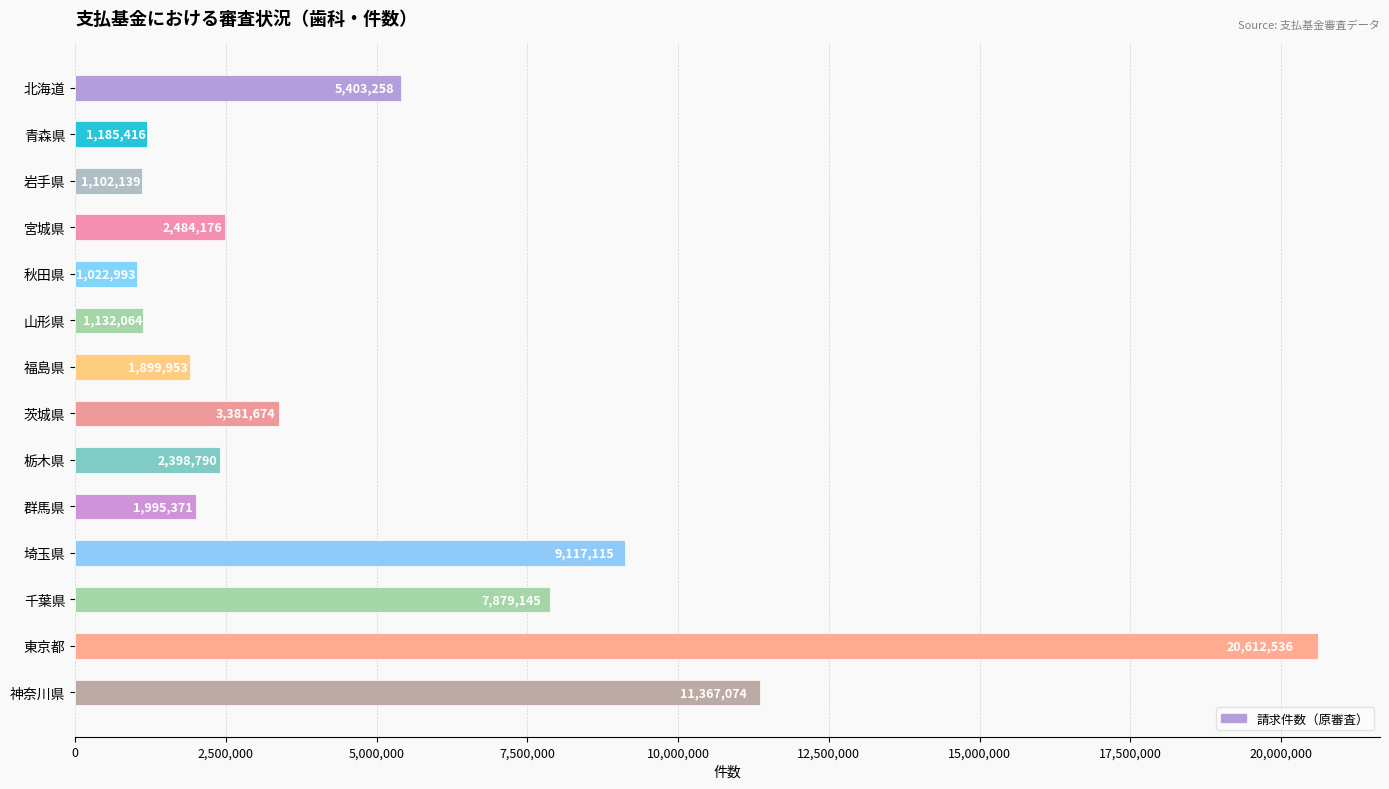

Between 千葉県 and 岩手県, which is larger?

千葉県